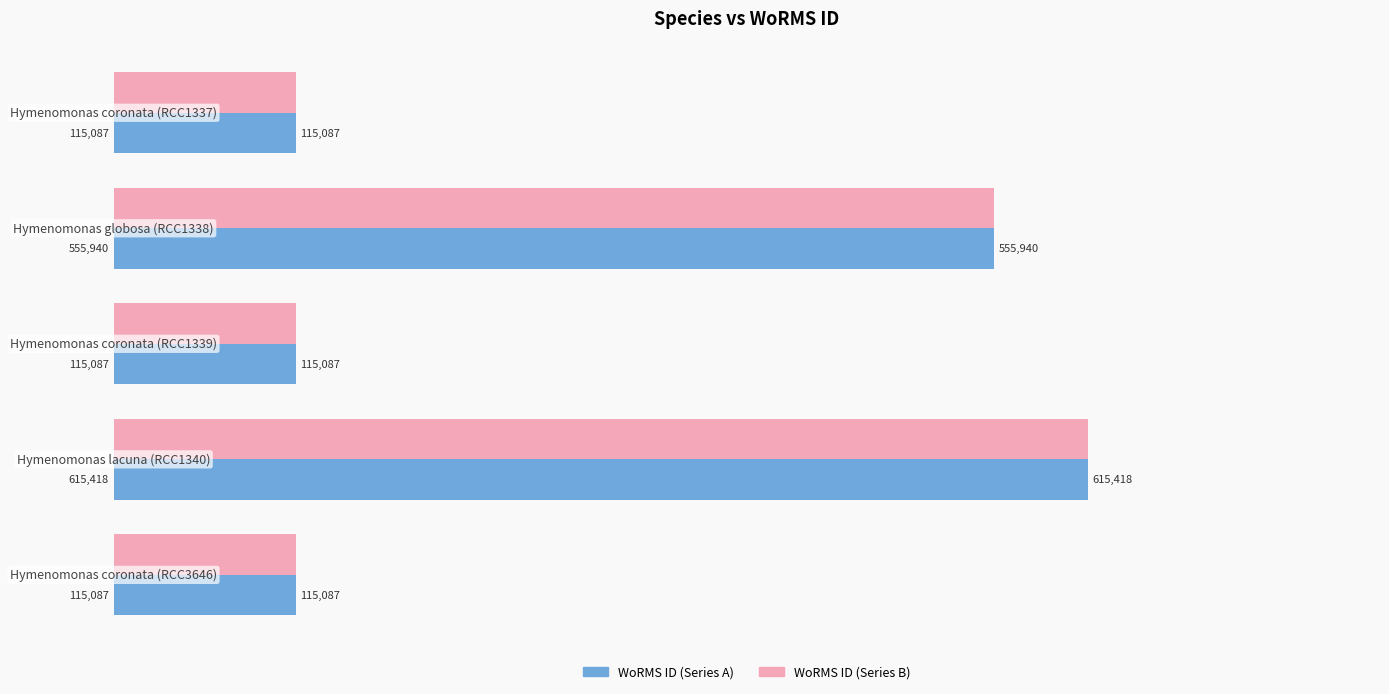

What is the minimum value for WoRMS ID (Series B)?

115087